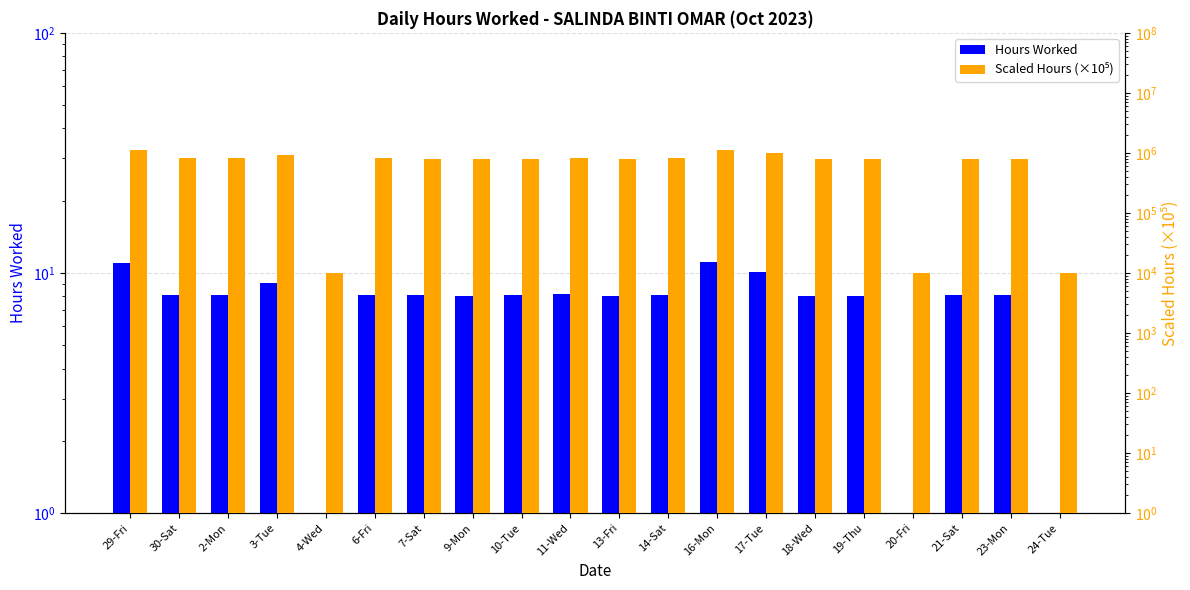

Are the bars grouped side by side (vs. stacked)?

Yes